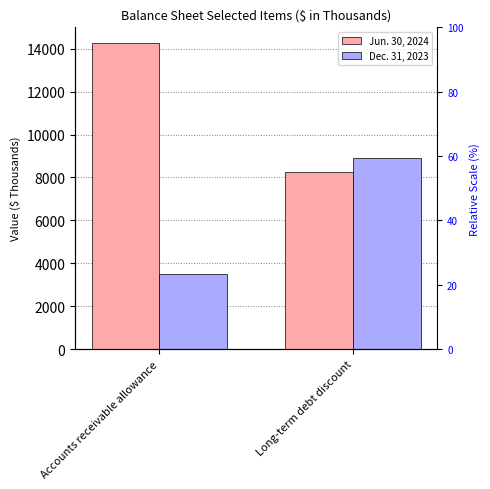

Count the number of data series in this chart.

2